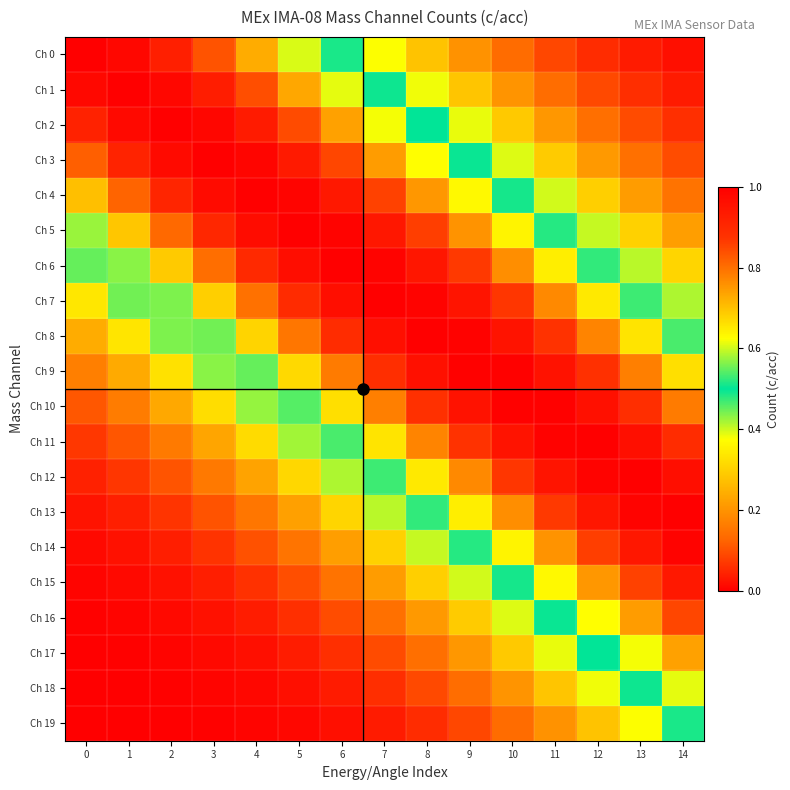

Reading left to right, what are all the values shown in this chart?

Ch 0: 0=1.0	1=1.0	2=0.9	3=0.8	4=0.7	5=0.6	6=0.5	7=0.4	8=0.3	9=0.2	10=0.1	11=0.1	12=0.1	13=0.0	14=0.0
Ch 1: 0=1.0	1=1.0	2=1.0	3=0.9	4=0.8	5=0.7	6=0.6	7=0.5	8=0.4	9=0.3	10=0.2	11=0.1	12=0.1	13=0.1	14=0.0
Ch 2: 0=0.9	1=1.0	2=1.0	3=1.0	4=0.9	5=0.8	6=0.7	7=0.6	8=0.5	9=0.4	10=0.3	11=0.2	12=0.1	13=0.1	14=0.1
Ch 3: 0=0.8	1=0.9	2=1.0	3=1.0	4=1.0	5=0.9	6=0.9	7=0.7	8=0.6	9=0.5	10=0.4	11=0.3	12=0.2	13=0.1	14=0.1
Ch 4: 0=0.7	1=0.8	2=0.9	3=1.0	4=1.0	5=1.0	6=0.9	7=0.9	8=0.8	9=0.6	10=0.5	11=0.4	12=0.3	13=0.2	14=0.1
Ch 5: 0=0.6	1=0.7	2=0.8	3=0.9	4=1.0	5=1.0	6=1.0	7=0.9	8=0.9	9=0.8	10=0.6	11=0.5	12=0.4	13=0.3	14=0.2
Ch 6: 0=0.5	1=0.6	2=0.7	3=0.8	4=0.9	5=1.0	6=1.0	7=1.0	8=0.9	9=0.9	10=0.8	11=0.6	12=0.5	13=0.4	14=0.3
Ch 7: 0=0.3	1=0.4	2=0.6	3=0.7	4=0.8	5=0.9	6=1.0	7=1.0	8=1.0	9=0.9	10=0.9	11=0.8	12=0.7	13=0.5	14=0.4
Ch 8: 0=0.2	1=0.3	2=0.4	3=0.6	4=0.7	5=0.8	6=0.9	7=1.0	8=1.0	9=1.0	10=1.0	11=0.9	12=0.8	13=0.7	14=0.5
Ch 9: 0=0.2	1=0.2	2=0.3	3=0.4	4=0.5	5=0.7	6=0.8	7=0.9	8=1.0	9=1.0	10=1.0	11=1.0	12=0.9	13=0.8	14=0.7
Ch 10: 0=0.1	1=0.2	2=0.2	3=0.3	4=0.4	5=0.5	6=0.7	7=0.8	8=0.9	9=1.0	10=1.0	11=1.0	12=1.0	13=0.9	14=0.8
Ch 11: 0=0.1	1=0.1	2=0.2	3=0.2	4=0.3	5=0.4	6=0.5	7=0.7	8=0.8	9=0.9	10=1.0	11=1.0	12=1.0	13=1.0	14=0.9
Ch 12: 0=0.0	1=0.1	2=0.1	3=0.2	4=0.2	5=0.3	6=0.4	7=0.5	8=0.7	9=0.8	10=0.9	11=0.9	12=1.0	13=1.0	14=1.0
Ch 13: 0=0.0	1=0.0	2=0.1	3=0.1	4=0.2	5=0.2	6=0.3	7=0.4	8=0.5	9=0.6	10=0.8	11=0.9	12=0.9	13=1.0	14=1.0
Ch 14: 0=0.0	1=0.0	2=0.0	3=0.1	4=0.1	5=0.2	6=0.2	7=0.3	8=0.4	9=0.5	10=0.6	11=0.8	12=0.9	13=0.9	14=1.0
Ch 15: 0=0.0	1=0.0	2=0.0	3=0.0	4=0.1	5=0.1	6=0.1	7=0.2	8=0.3	9=0.4	10=0.5	11=0.6	12=0.8	13=0.9	14=0.9
Ch 16: 0=0.0	1=0.0	2=0.0	3=0.0	4=0.0	5=0.1	6=0.1	7=0.1	8=0.2	9=0.3	10=0.4	11=0.5	12=0.6	13=0.7	14=0.9
Ch 17: 0=0.0	1=0.0	2=0.0	3=0.0	4=0.0	5=0.0	6=0.1	7=0.1	8=0.1	9=0.2	10=0.3	11=0.4	12=0.5	13=0.6	14=0.7
Ch 18: 0=0.0	1=0.0	2=0.0	3=0.0	4=0.0	5=0.0	6=0.0	7=0.1	8=0.1	9=0.1	10=0.2	11=0.3	12=0.4	13=0.5	14=0.6
Ch 19: 0=0.0	1=0.0	2=0.0	3=0.0	4=0.0	5=0.0	6=0.0	7=0.0	8=0.1	9=0.1	10=0.1	11=0.2	12=0.3	13=0.4	14=0.5